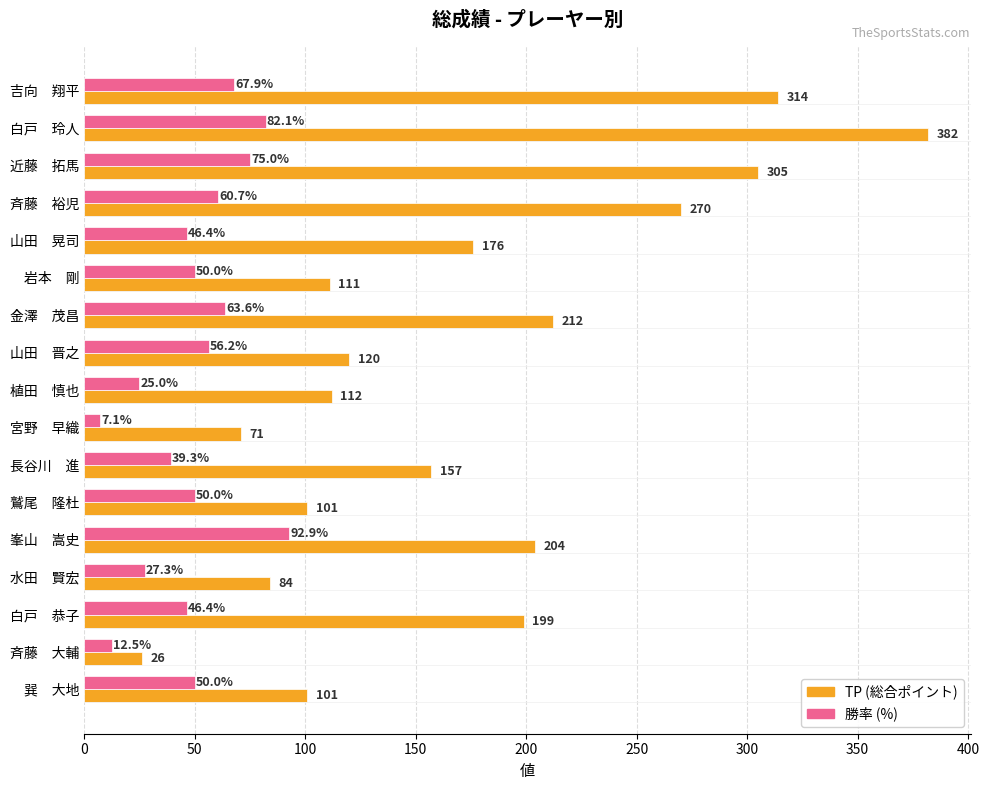

At which category is the sum across all series the highest?

白戸　玲人